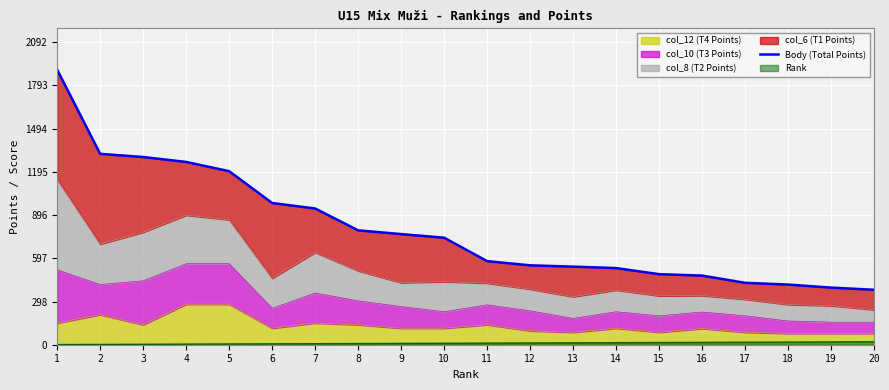

Between 12 and 10, which is larger?

10